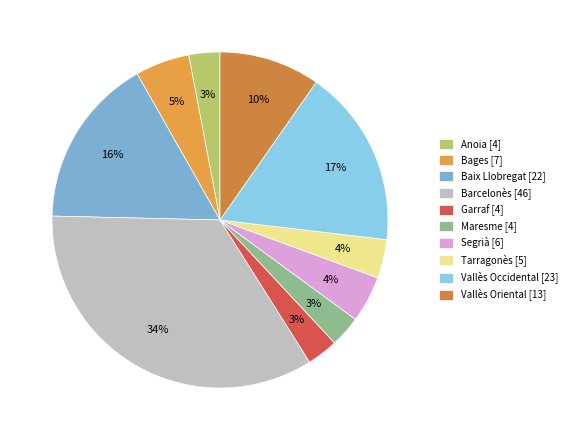

Which category has the smallest portion of the pie?

Anoia